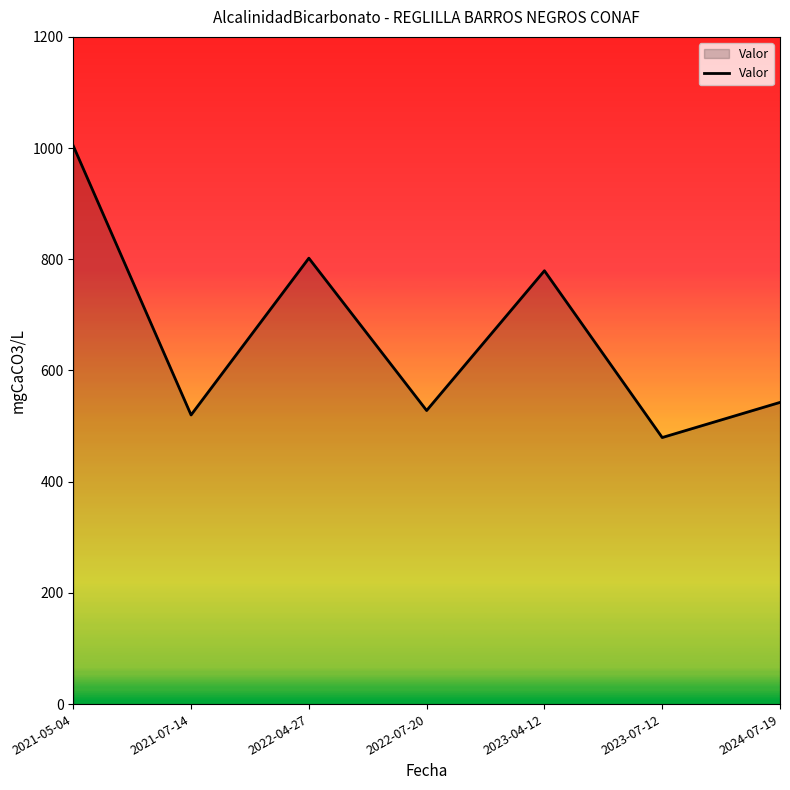

How many interior local peaks (higher than both neighbors) does the data have?

2